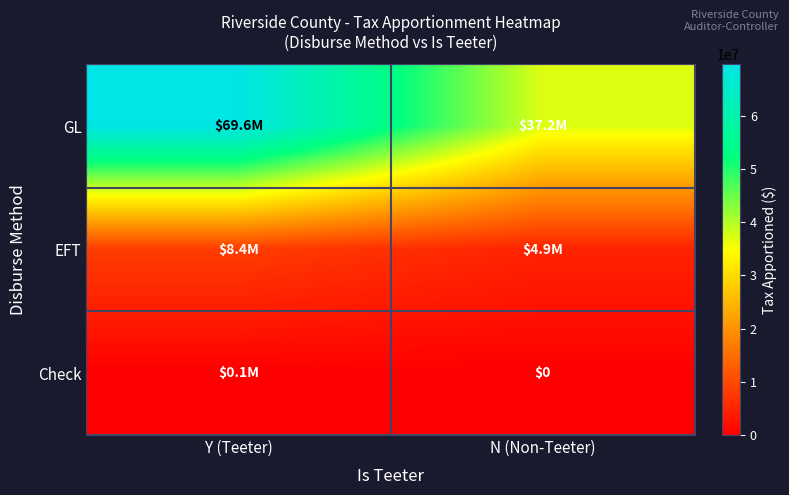

What is the difference between the maximum and minimum values in the Check series?

80867.3